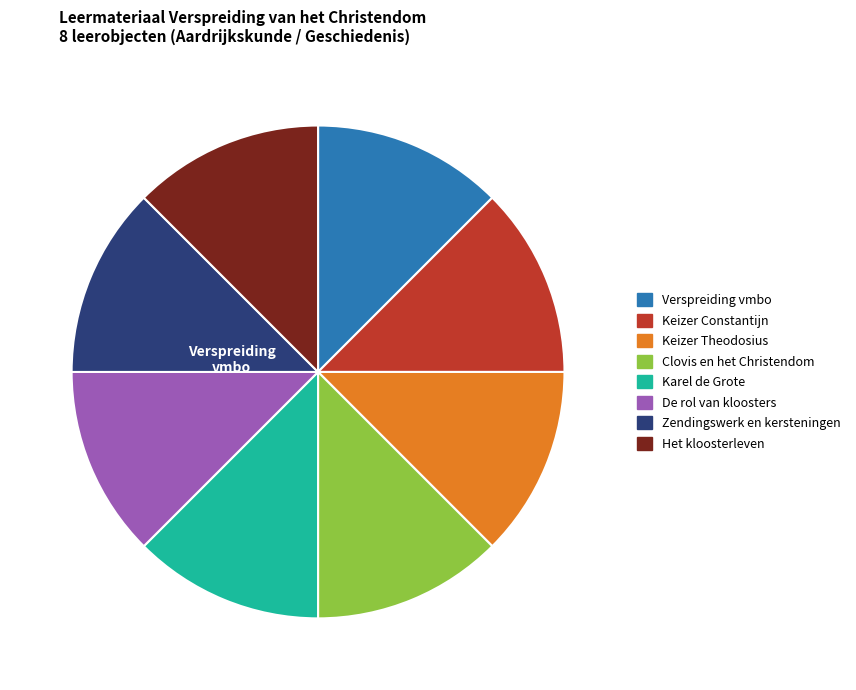

Is there a majority slice in this chart?

No